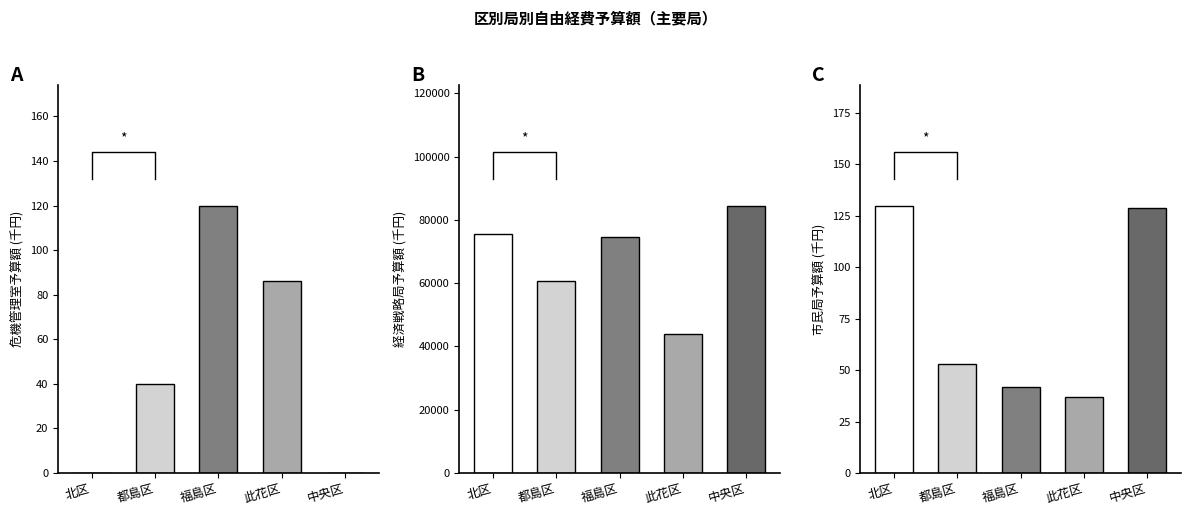

What is the difference between the maximum and minimum values in the 都島区 series?

60557